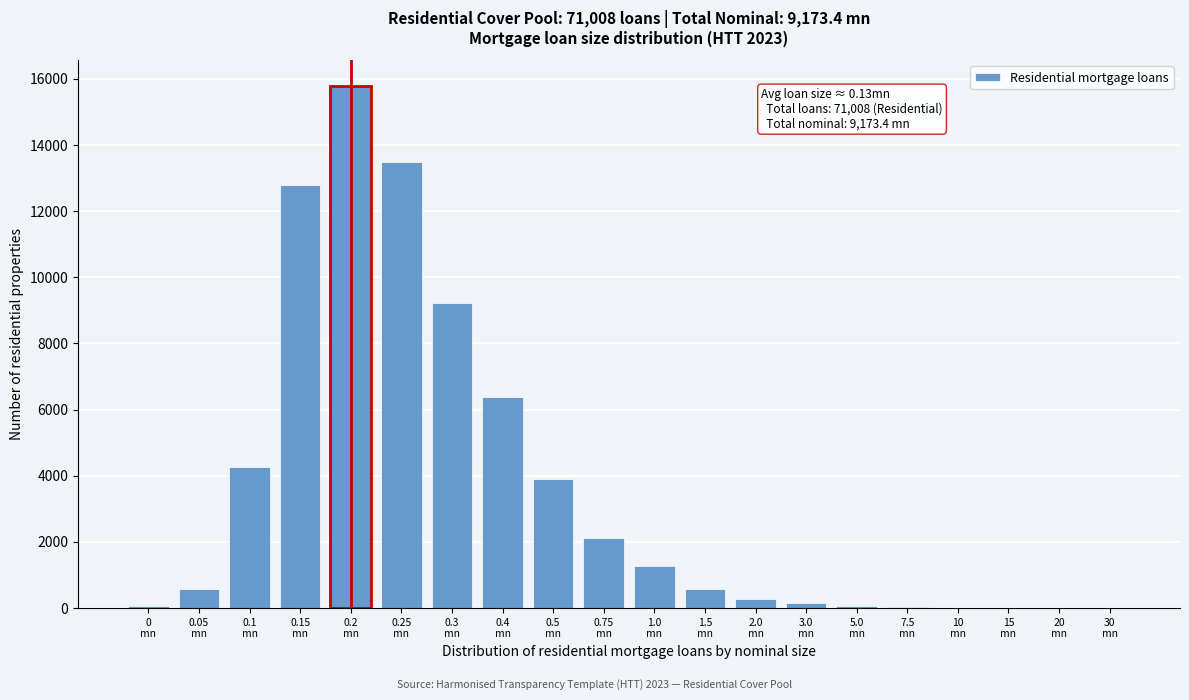

What is the sum of all values?

71008